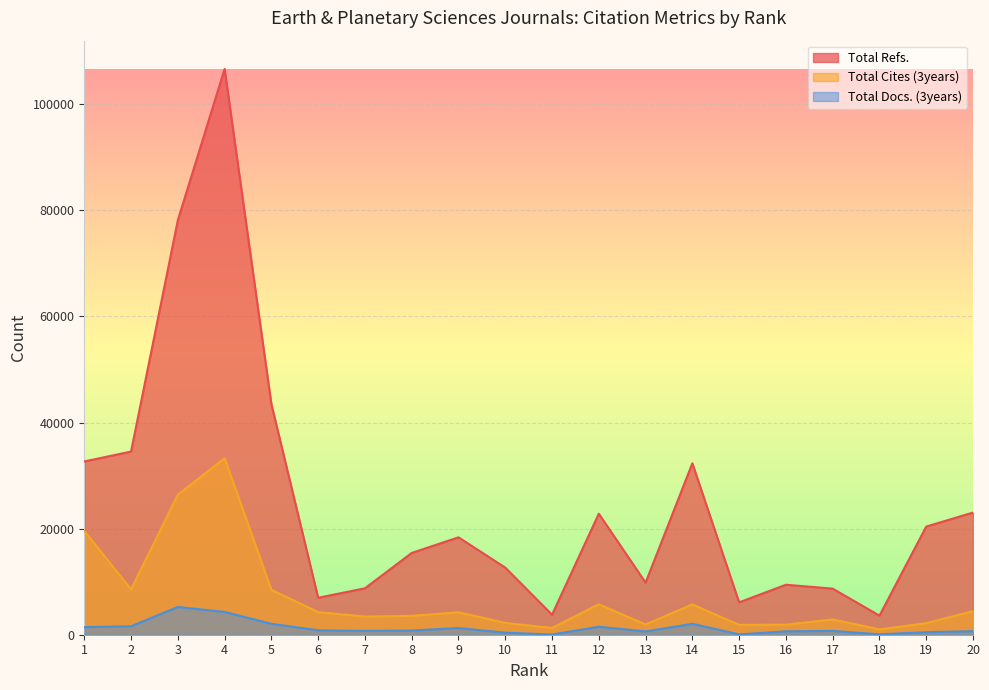

What is the smallest value displayed?

42